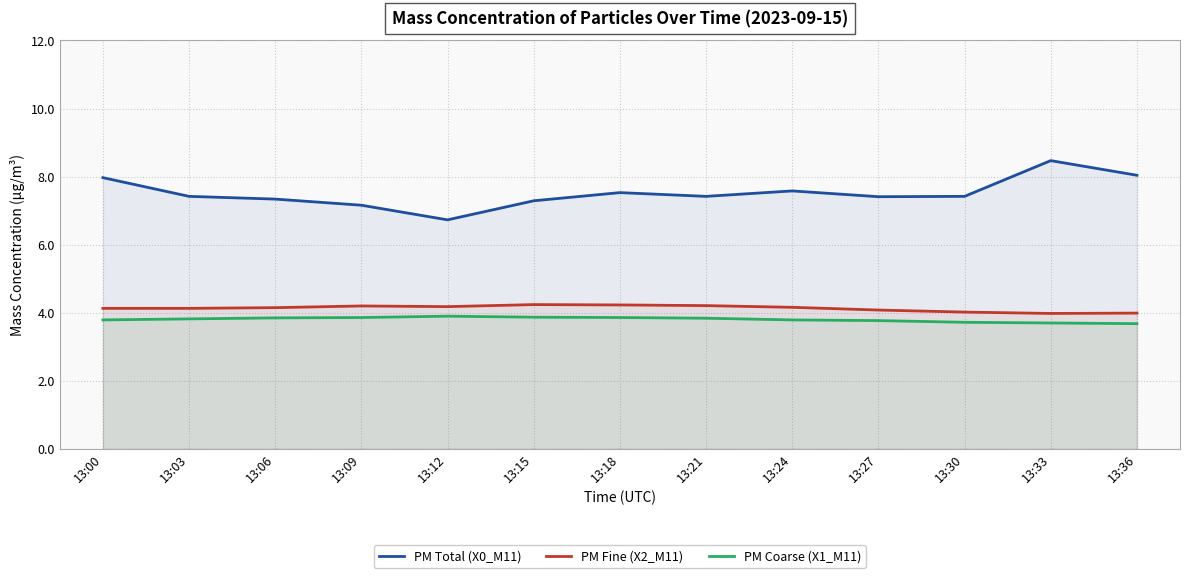

Does the chart have visible grid lines?

Yes